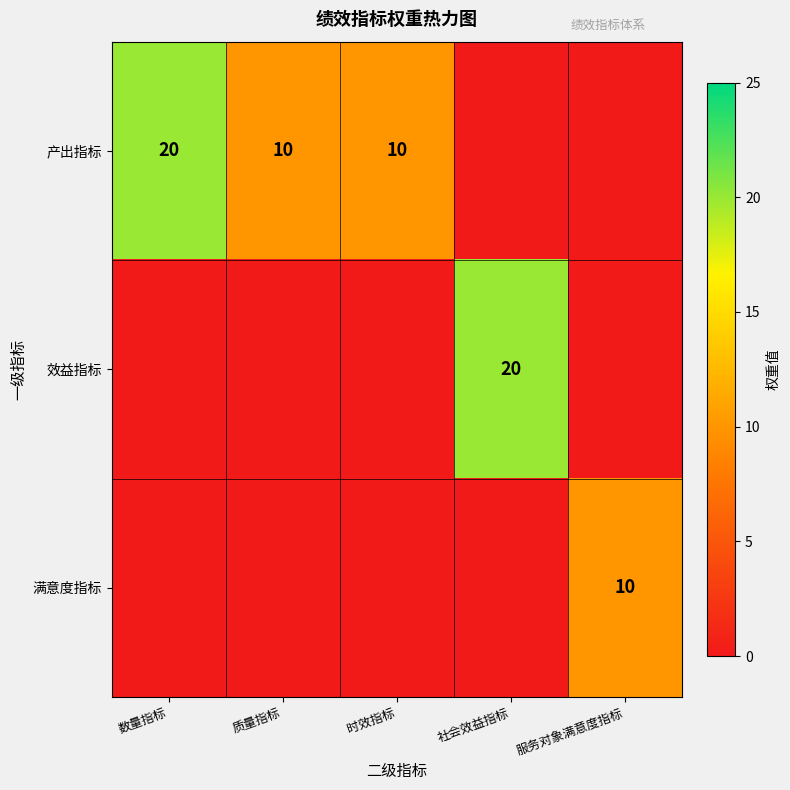

What is the difference between the 产出指标 values at 质量指标 and 数量指标?

10